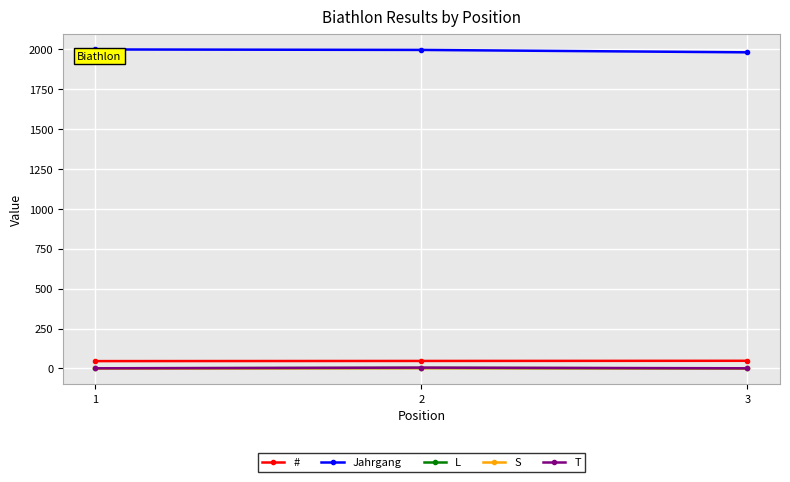

Rank the series by their maximum value, from highest to lowest.

Jahrgang, #, T, L, S